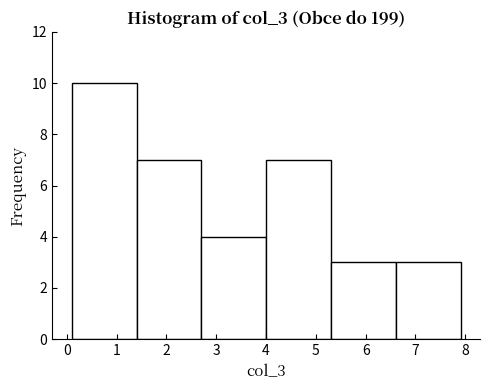

Reading left to right, list every bar in this chart as the range it spans on the x-axis followed by its height. Neither the bar edges nor the heights are printed on the chart, so give them approximately, as read against the axes.

0.1 to 1.4: 10
1.4 to 2.7: 7
2.7 to 4.0: 4
4.0 to 5.3: 7
5.3 to 6.6: 3
6.6 to 7.9: 3